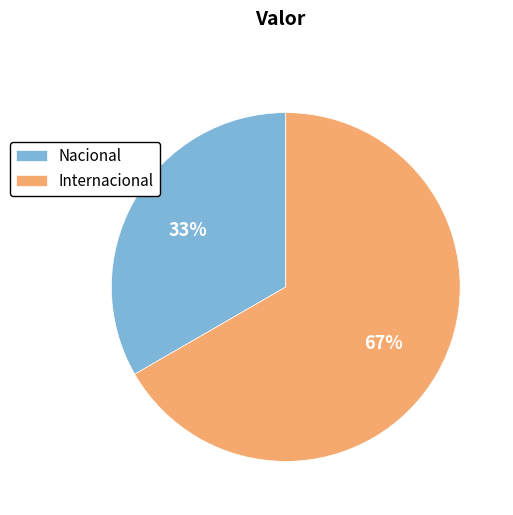

Is the sum of Internacional and Nacional greater than half?

Yes